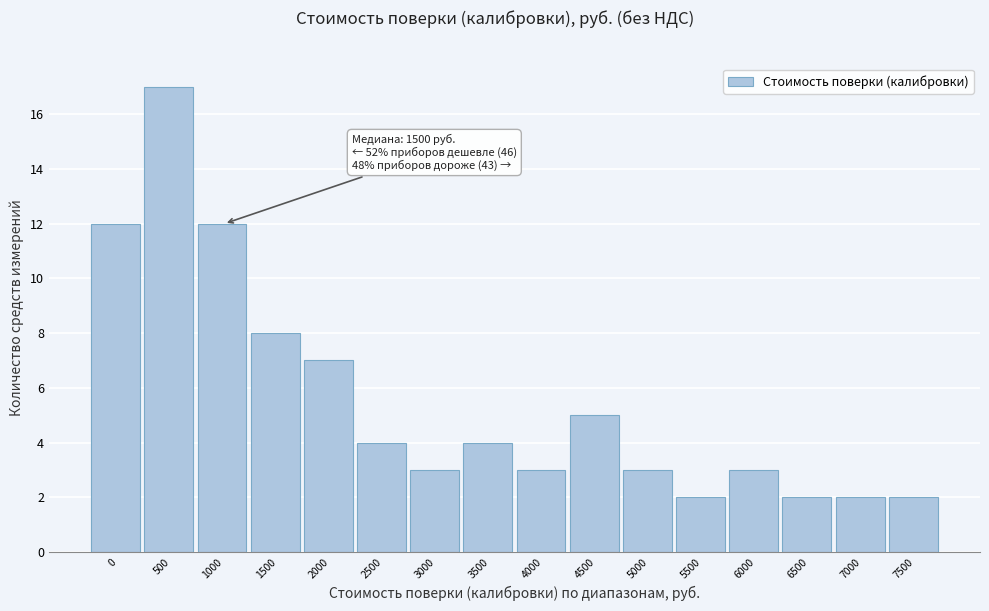

Reading right to left, list all the values displayed in this chart.

7500=2	7000=2	6500=2	6000=3	5500=2	5000=3	4500=5	4000=3	3500=4	3000=3	2500=4	2000=7	1500=8	1000=12	500=17	0=12